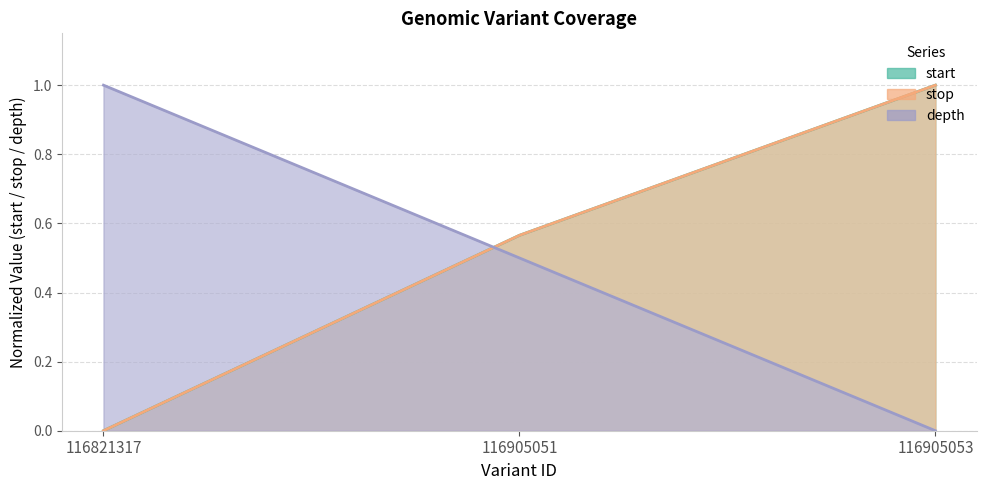

How many positive values does the depth series have?

2